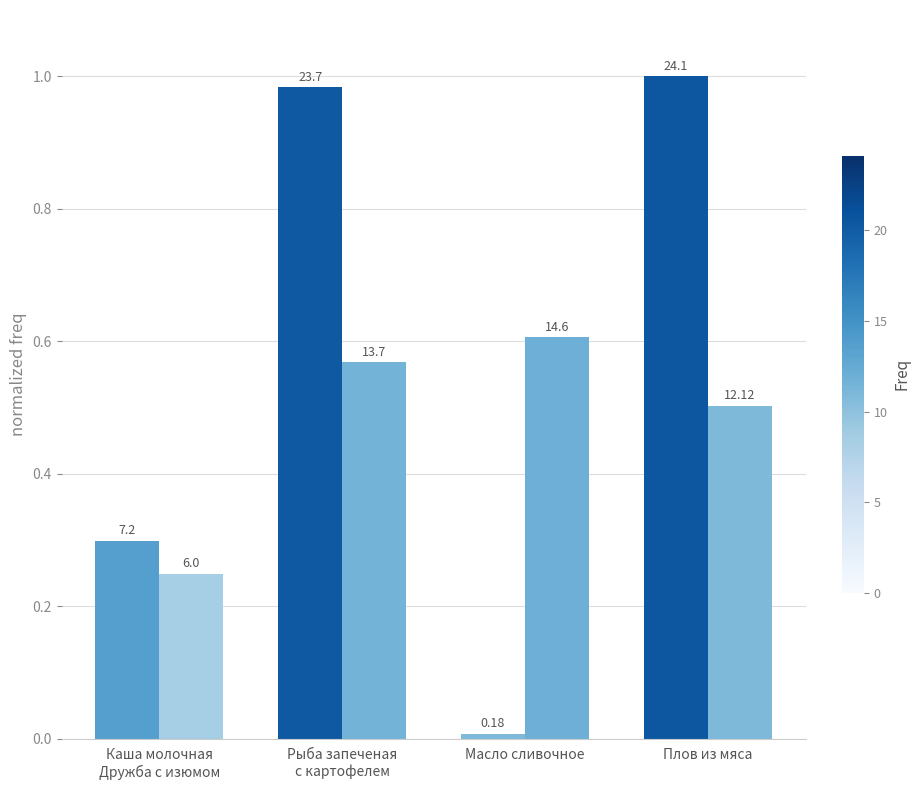

What is the total value across all series at Плов из мяса?

1.5